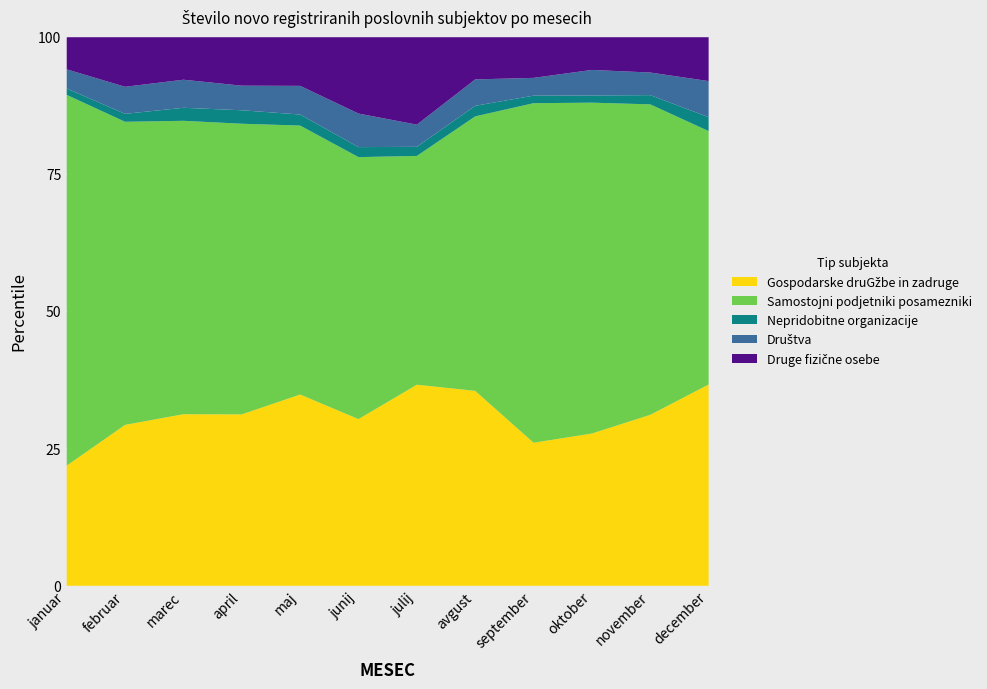

How many lines are shown in the chart?

5